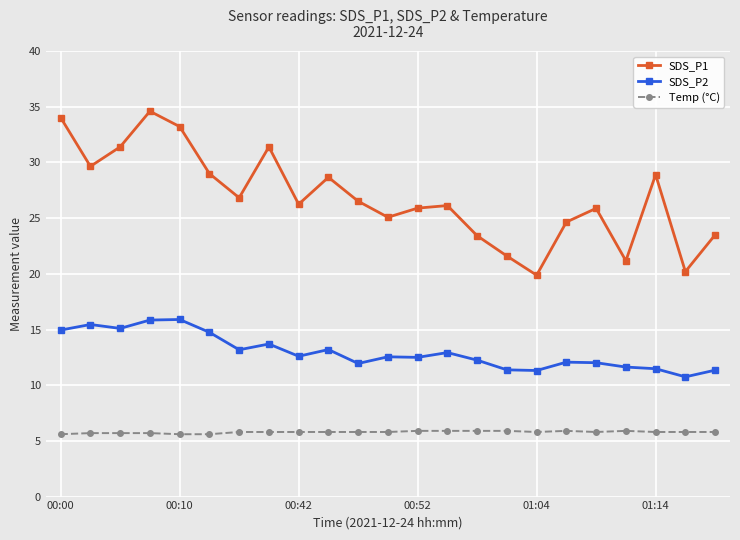

In SDS_P1, how many points are lower than both neighbors (excluding endpoints)?

7